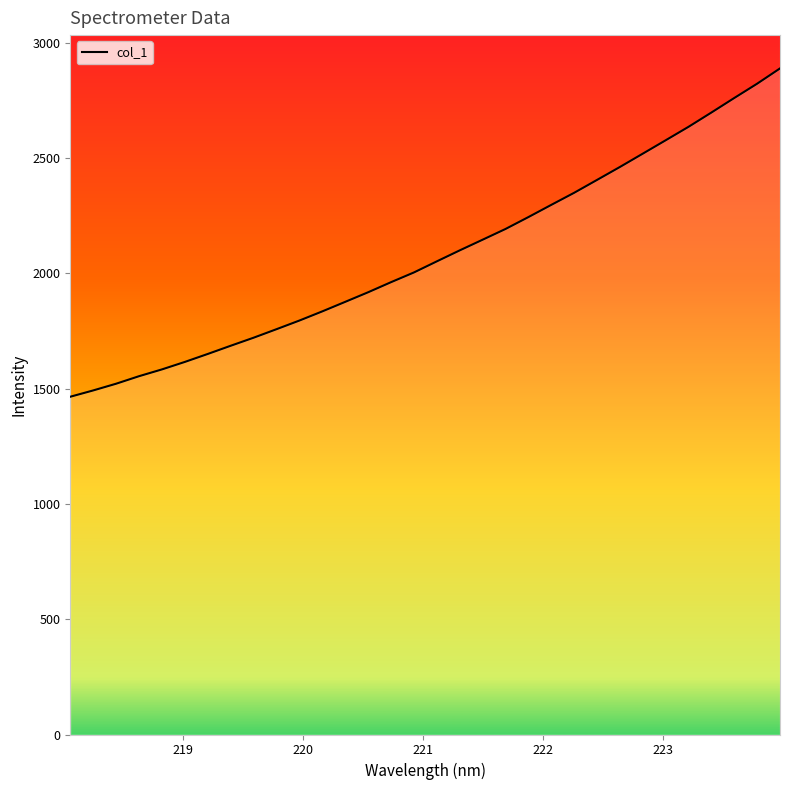

Reading left to right, transcribe all the data shown in this chart.

1465.1	1492.4	1521.6	1554.2	1583.7	1616.1	1650.7	1686.2	1721.1	1758.1	1795.6	1835.4	1876.7	1918.3	1962.0	2004.2	2052.3	2099.9	2146.2	2192.7	2244.3	2297.3	2349.7	2405.5	2461.7	2519.5	2577.5	2635.9	2697.9	2760.9	2823.0	2889.2